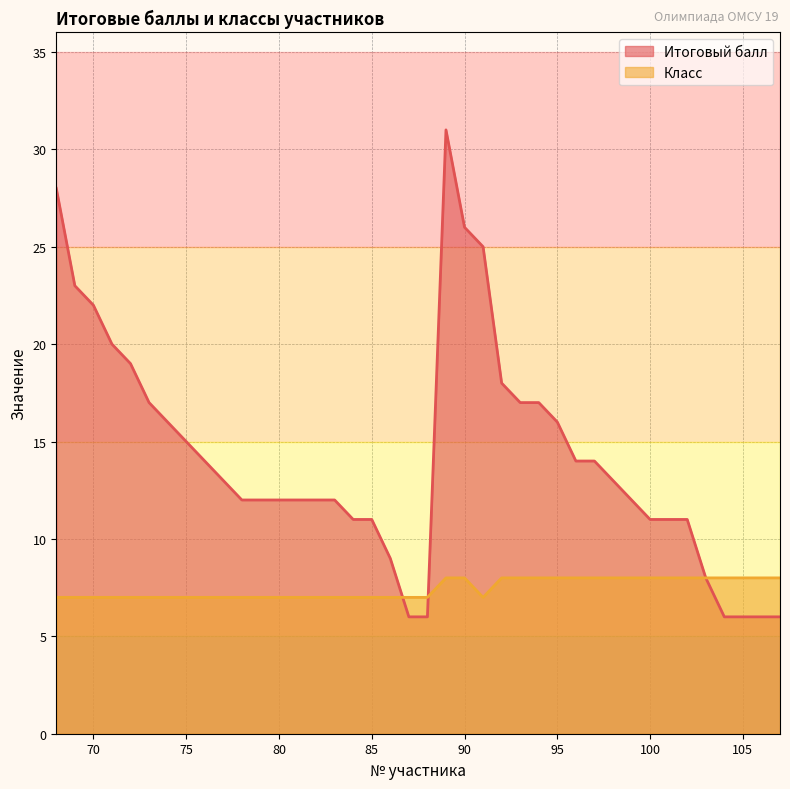

At which label is Класс closest to 7?

68